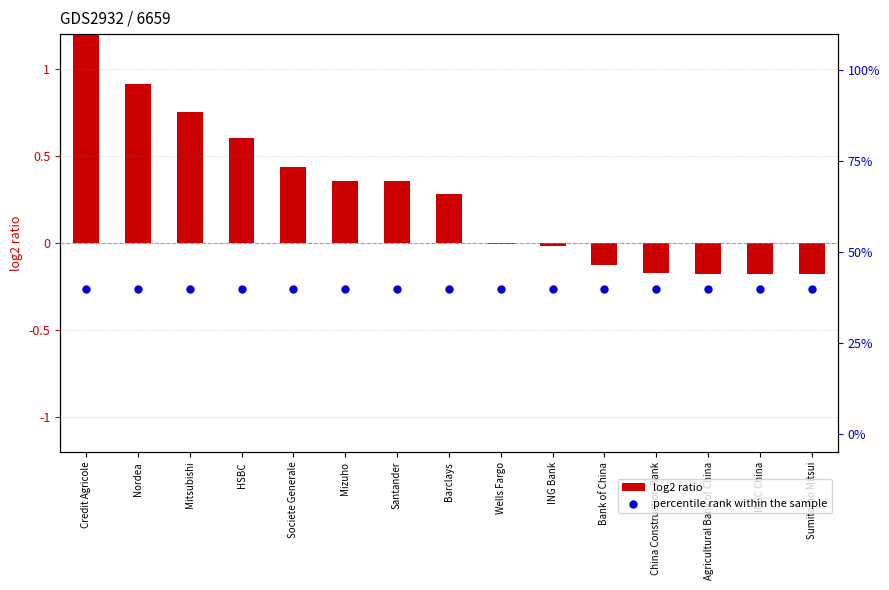

Is the value of log2 ratio at Agricultural Bank of China greater than the value of percentile rank within the sample at Societe Generale?

No